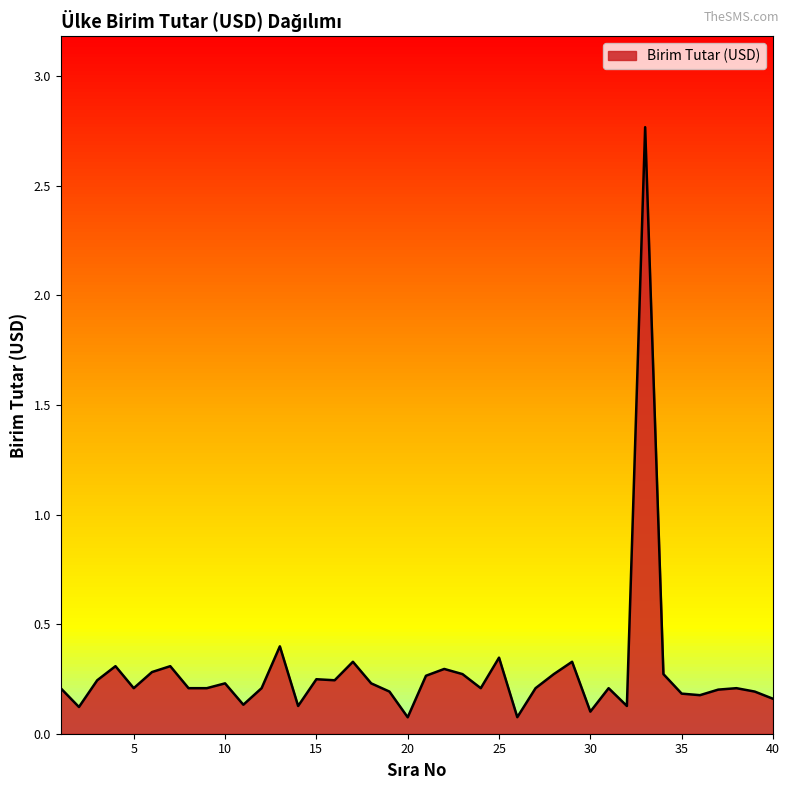

What is the sum of all values?

11.4